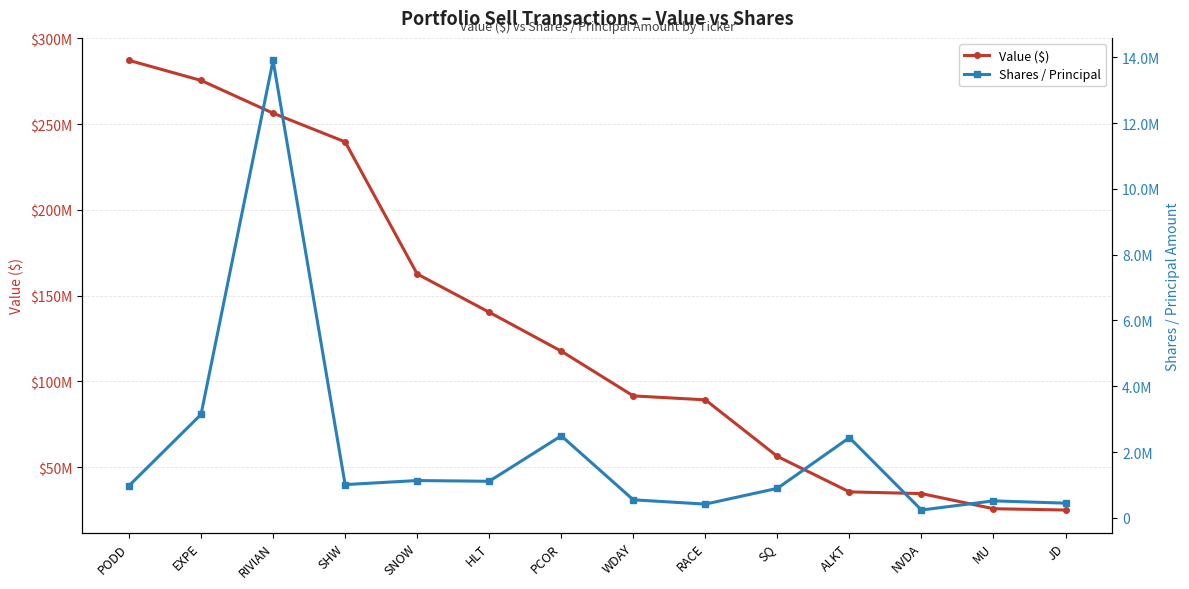

What is the difference between the highest and lowest values at PODD?

286164684